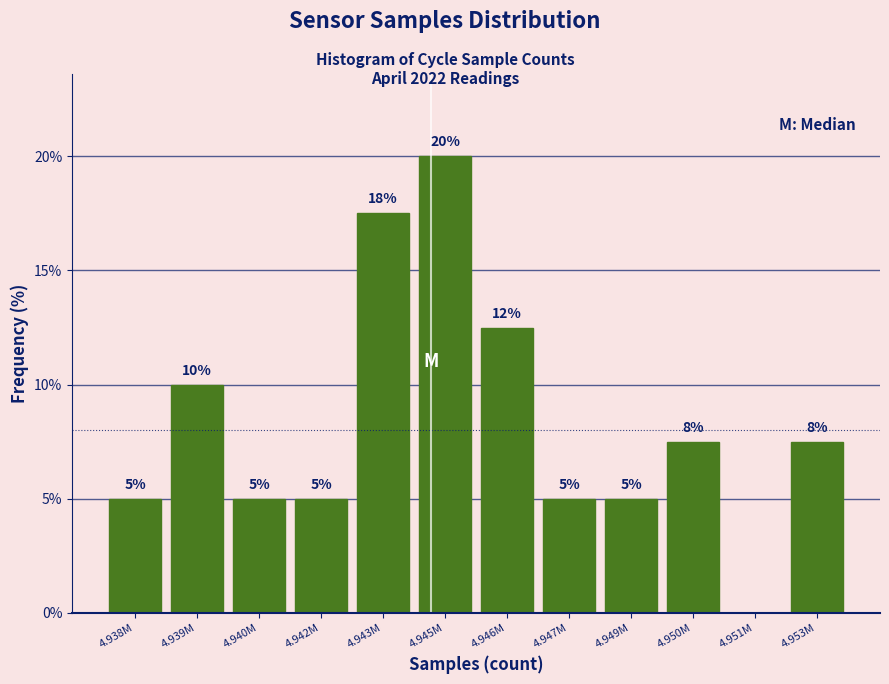

What is the greatest value displayed?

20.0